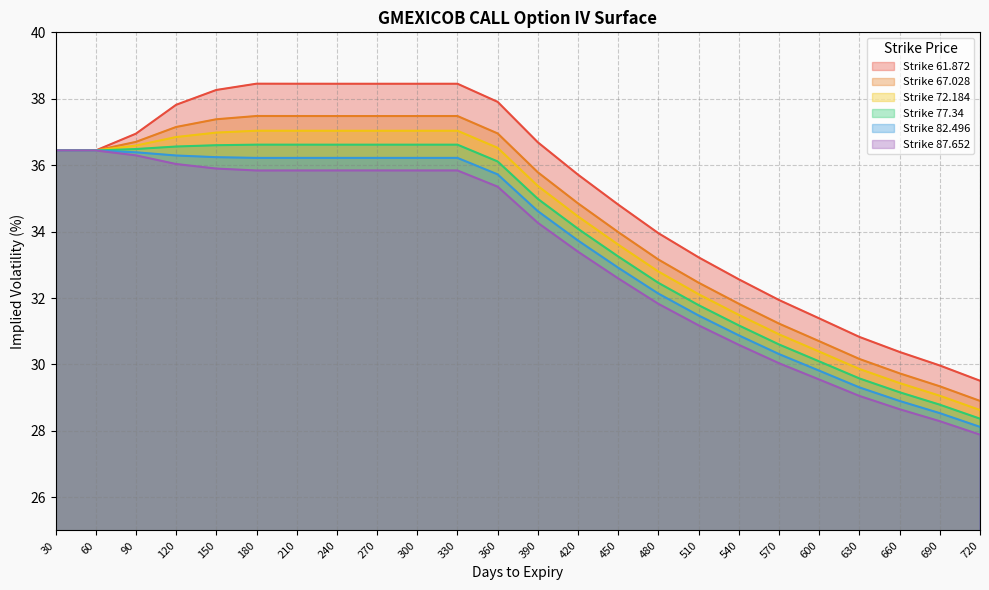

Does the chart have visible grid lines?

Yes